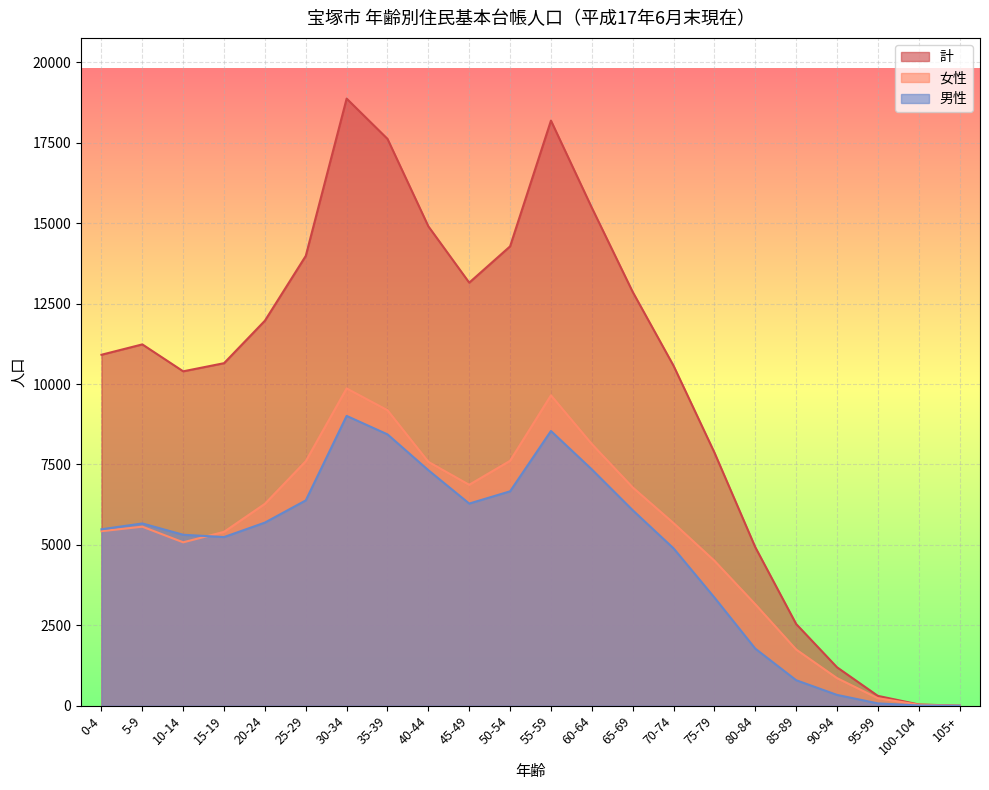

Rank the series at 35-39 from highest to lowest value.

計, 女性, 男性